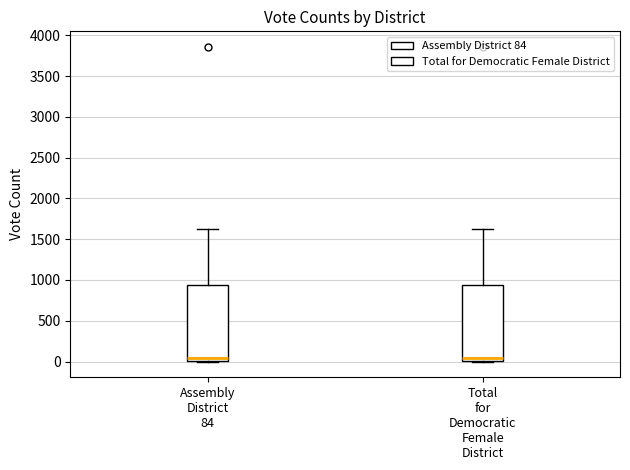

Reading left to right, transcribe this box plot: for each box, give where its median line is, the range the box spans, and where its two whiskers end, as read against the y-axis. The values are not printed on the chart, so give them approximately, as read against the axis.

Assembly District 84: median 50, box 0 to 950, whiskers 0 to 1600
Total for Democratic Female District: median 50, box 0 to 950, whiskers 0 to 1600